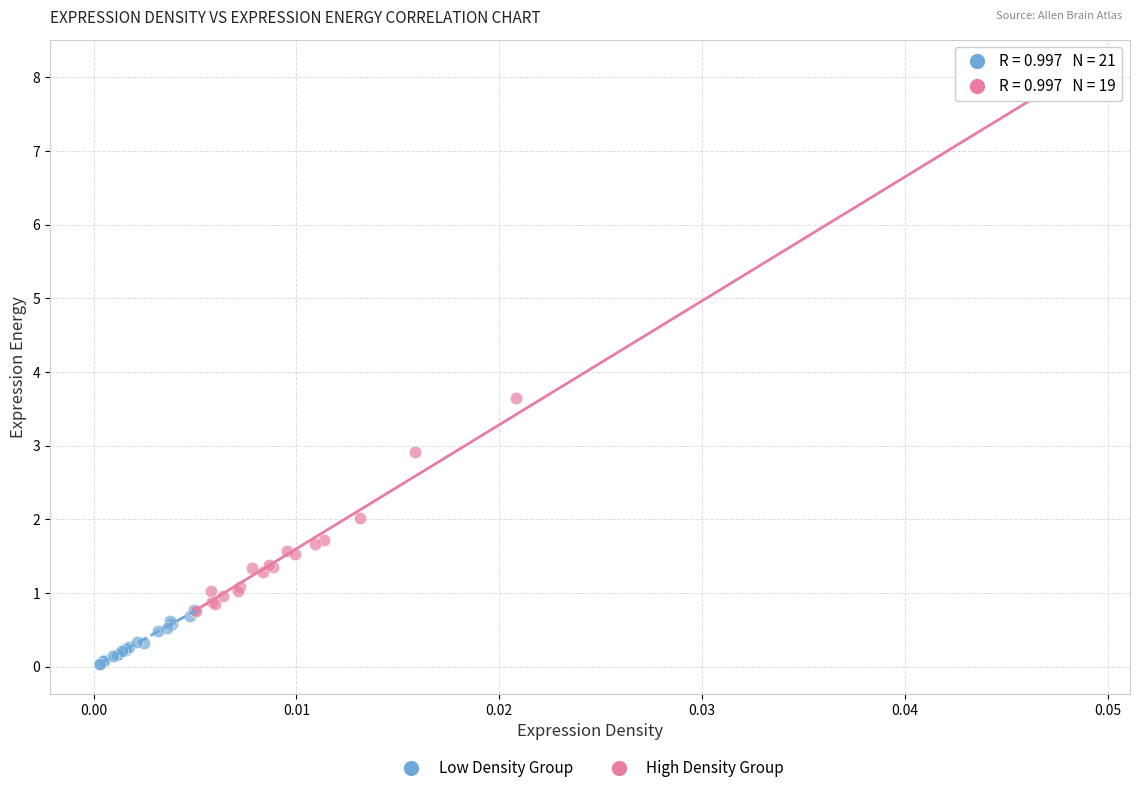

What are all the series names shown in the legend?

Low Density Group, High Density Group